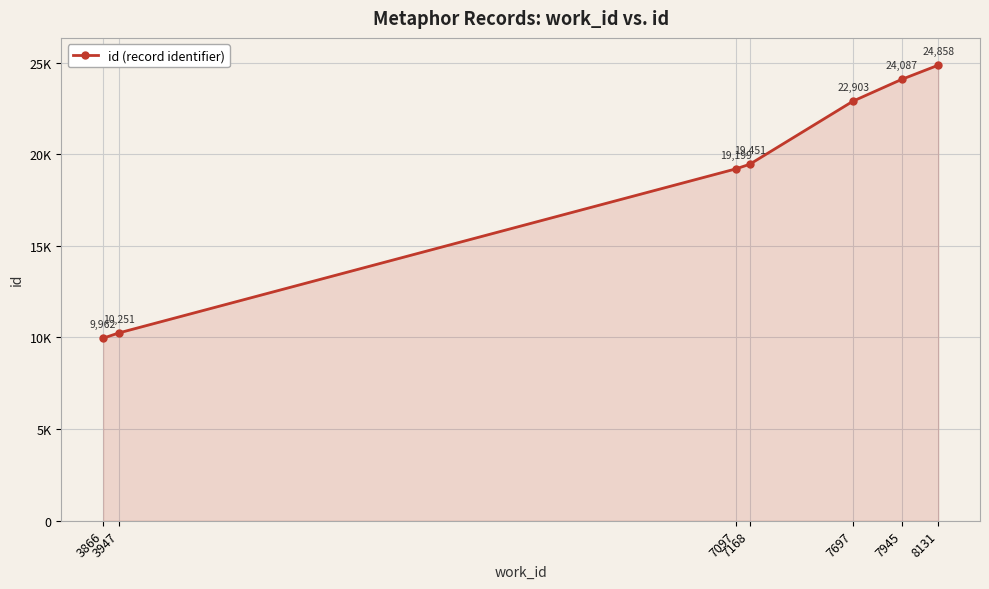

Reading left to right, what are all the values shown in this chart?

9962	10251	19199	19451	22903	24087	24858